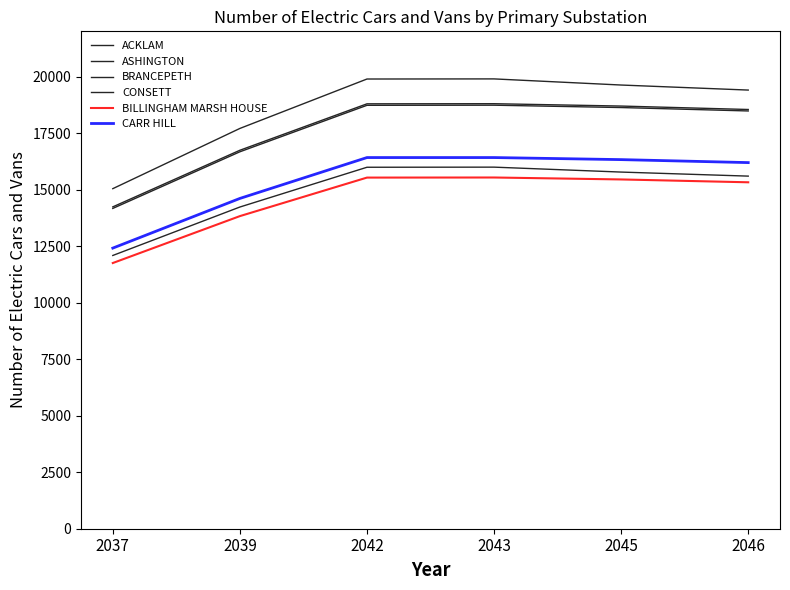

Between 2039 and 2042, which series saw the biggest shift?

ASHINGTON